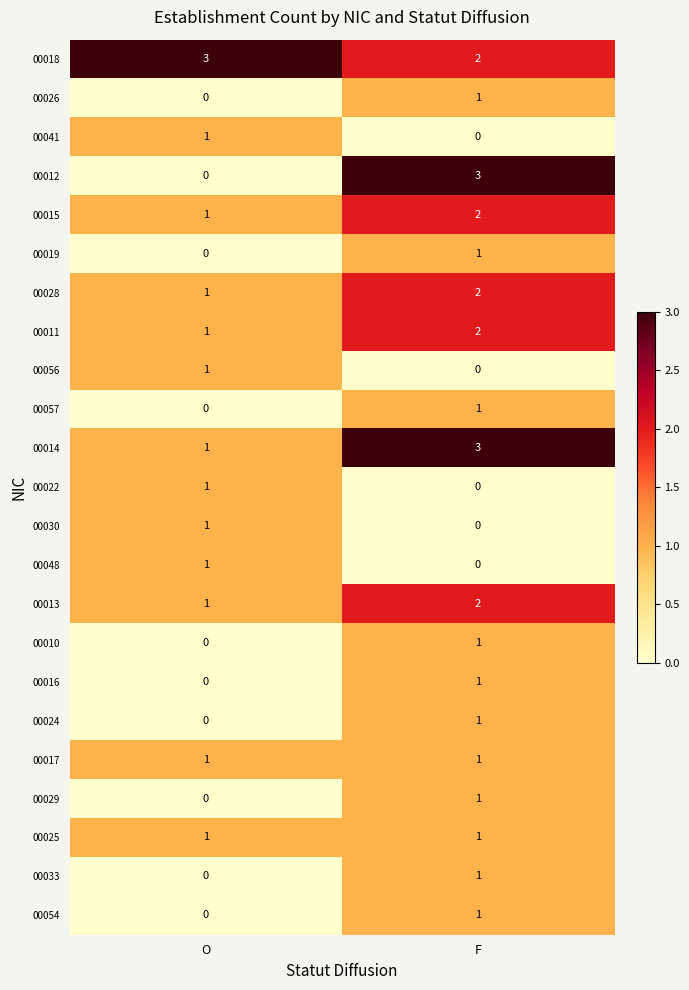

Which series has the largest range (max minus min)?

00012